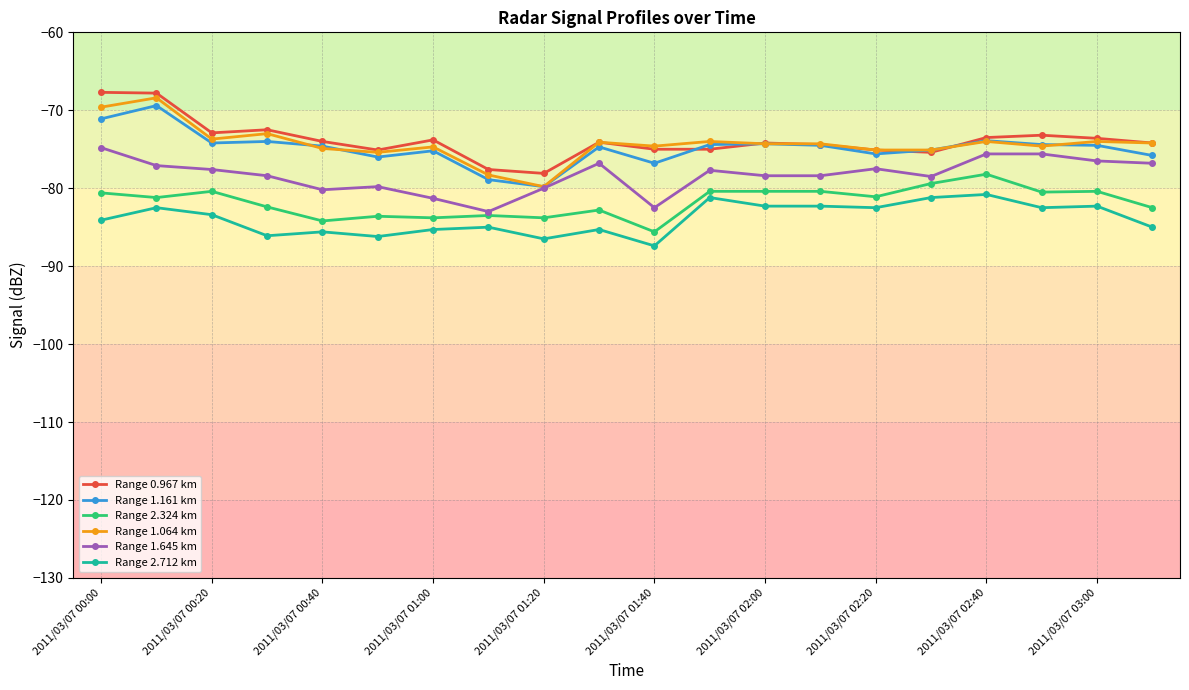

What is the average value of the Range 1.161 km series?

-74.9